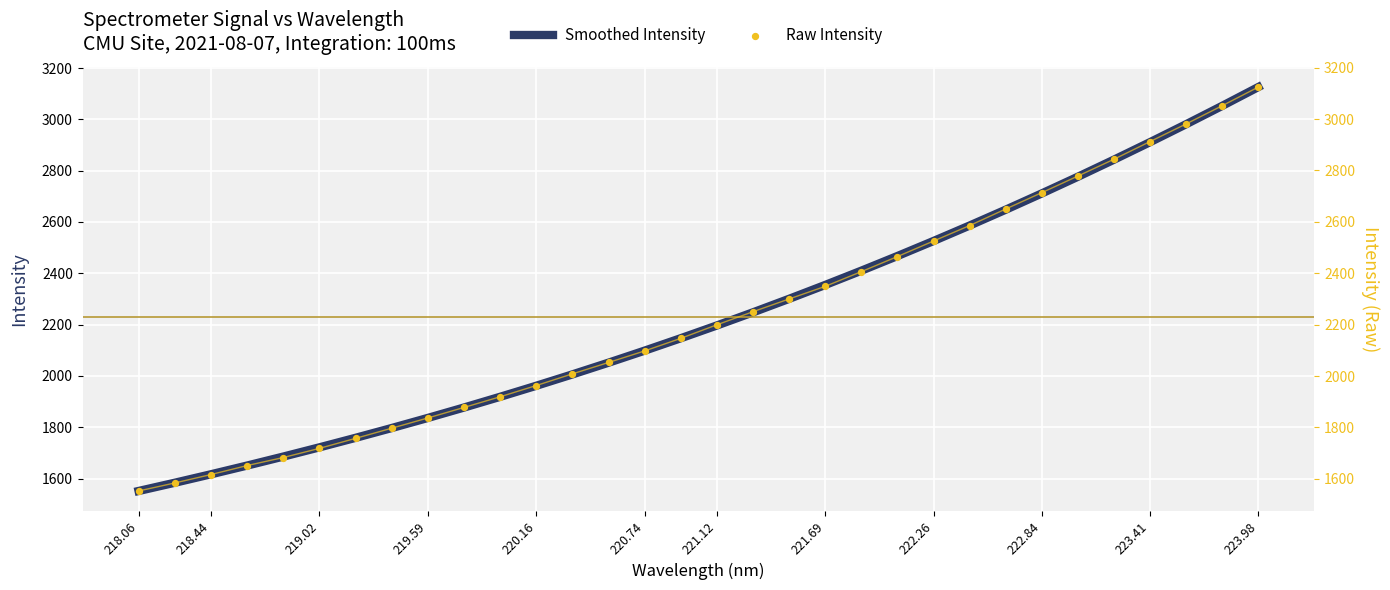

Is it true that Smoothed Intensity equals 2098.5 at 220.74?

True